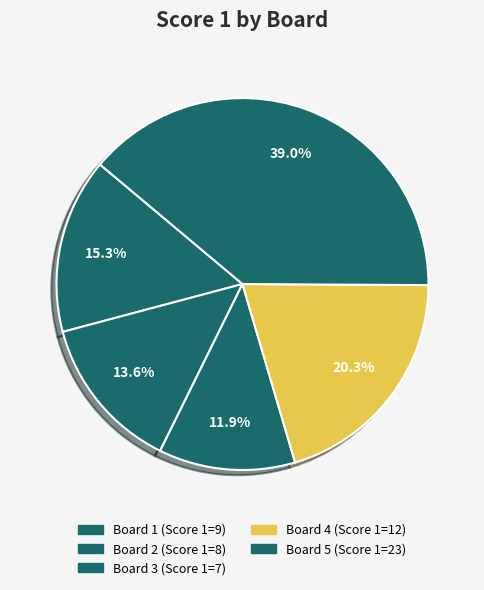

Which has a higher value, Board 2 or Board 1?

Board 1